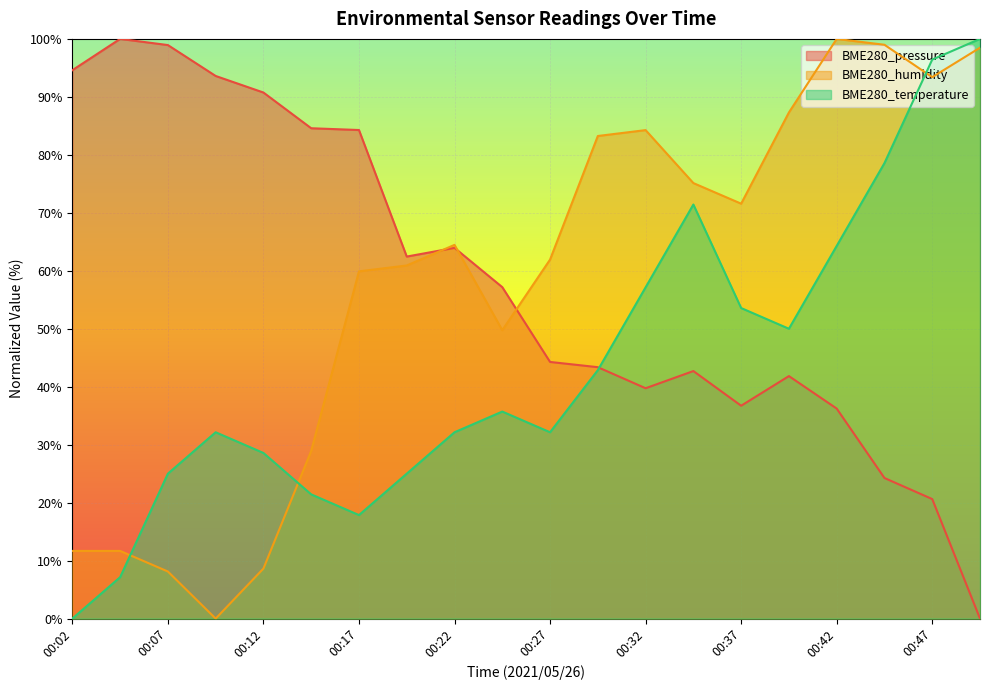

How many data points in BME280_pressure are less than 57?

10